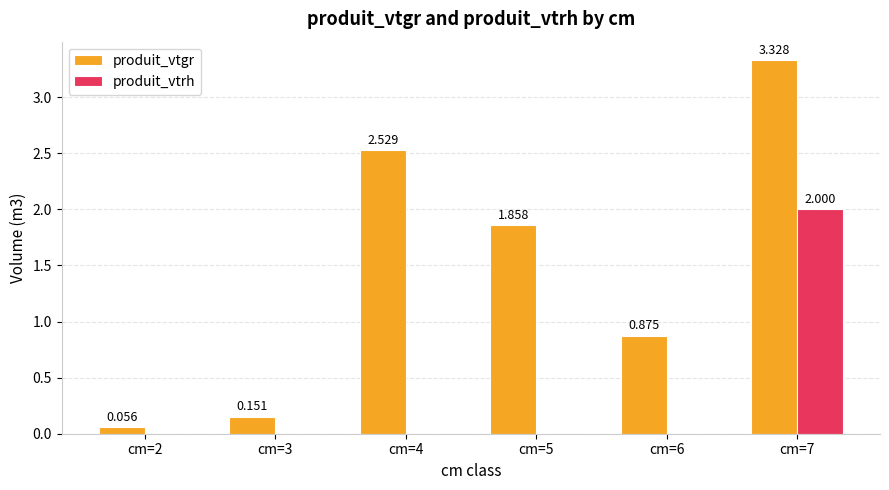

What is the approximate value of produit_vtrh at cm=7?

2.0